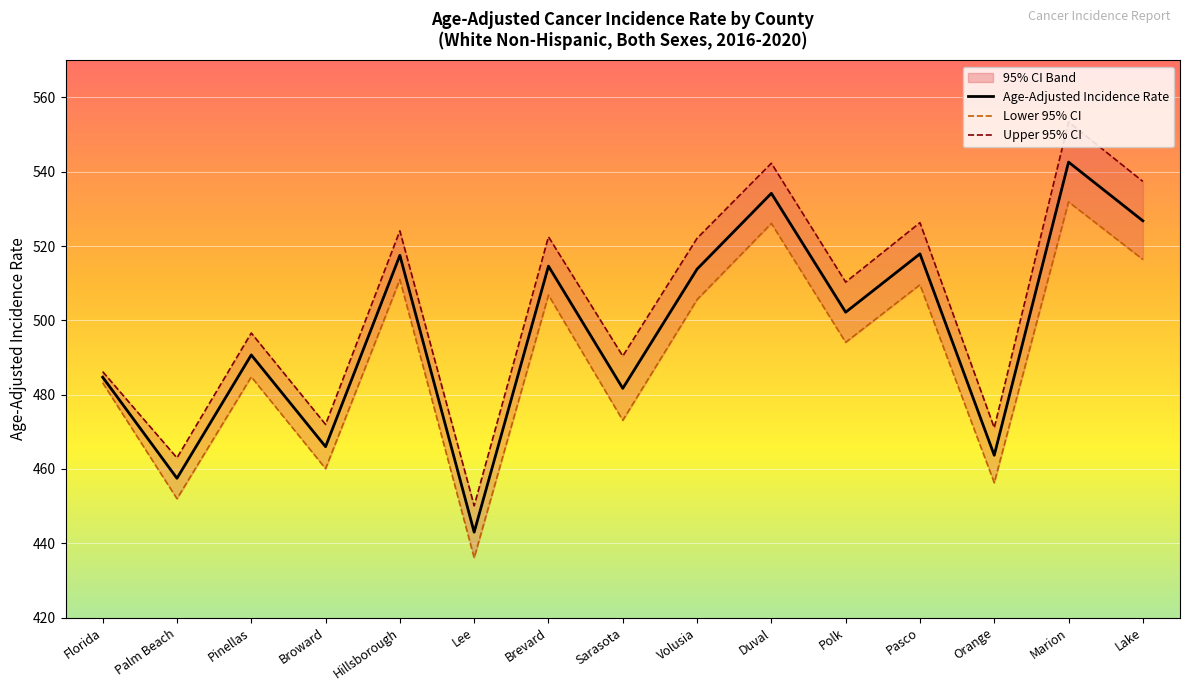

At which category does Upper 95% CI reach its first local peak?

Pinellas